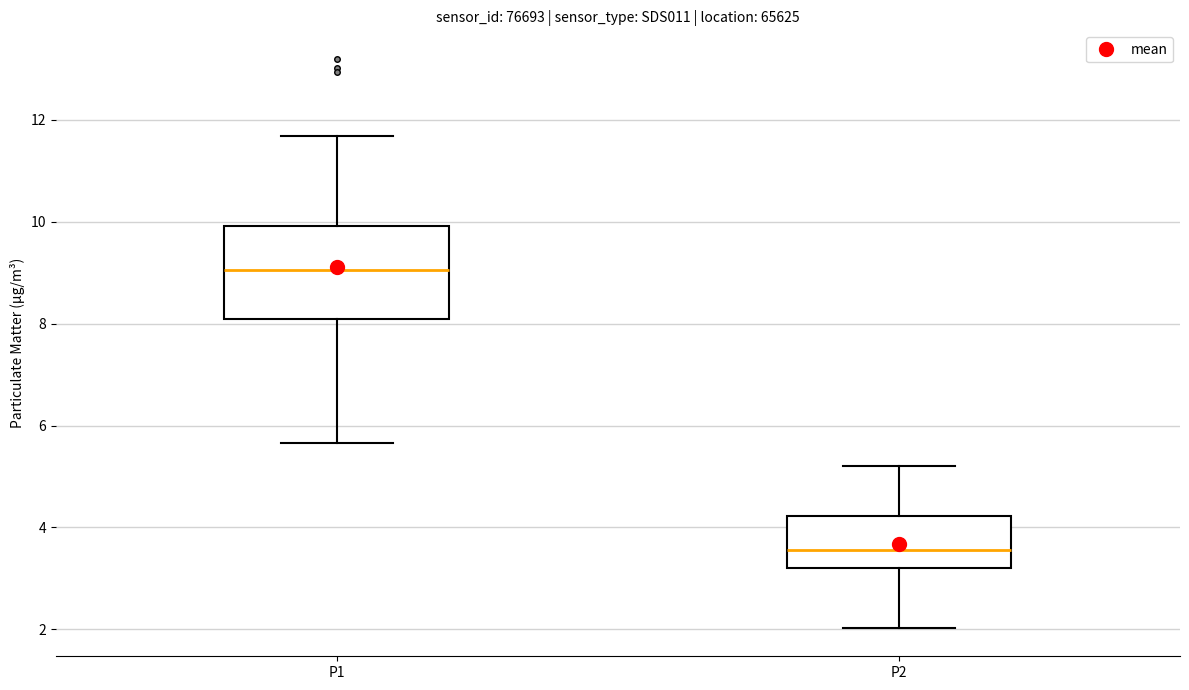

Comparing the boxes themselves (not the whiskers), which one is the tallest?

P1